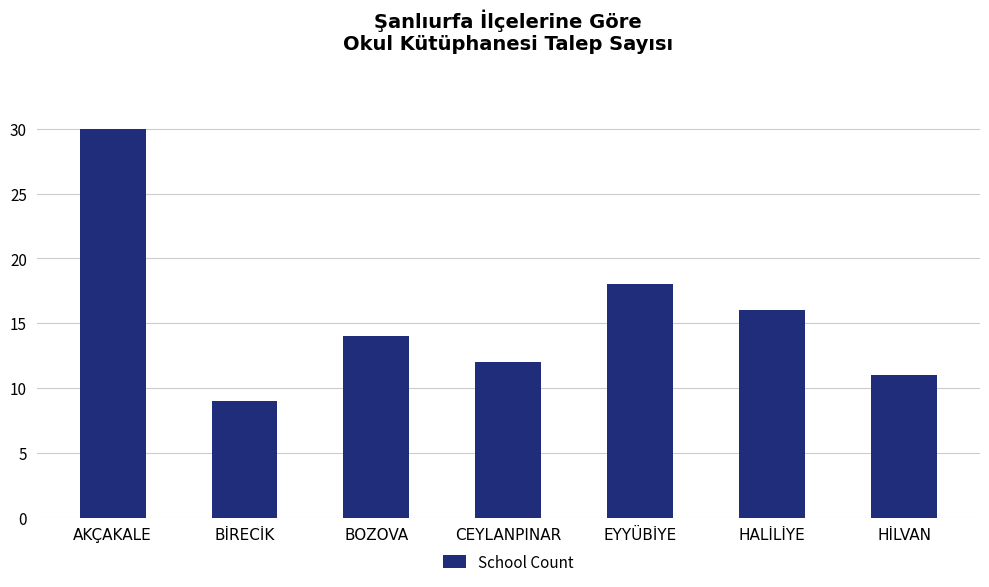

The value at BOZOVA is 20. True or false?

False